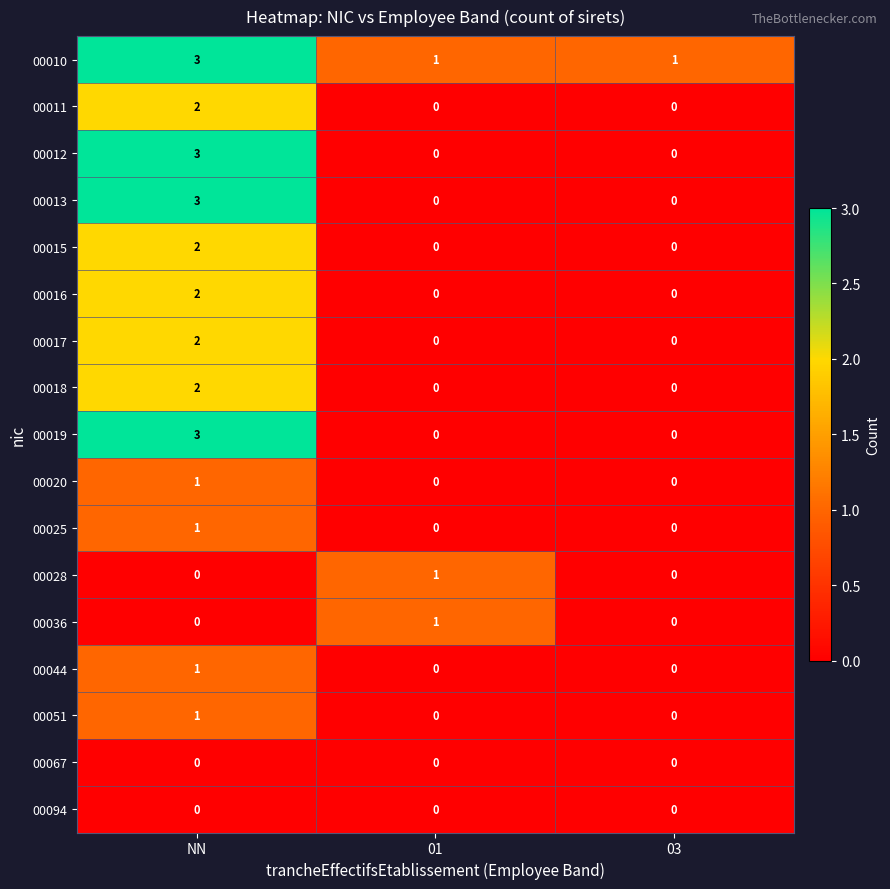

What is the sum of the 00010 values at NN and 01?

4